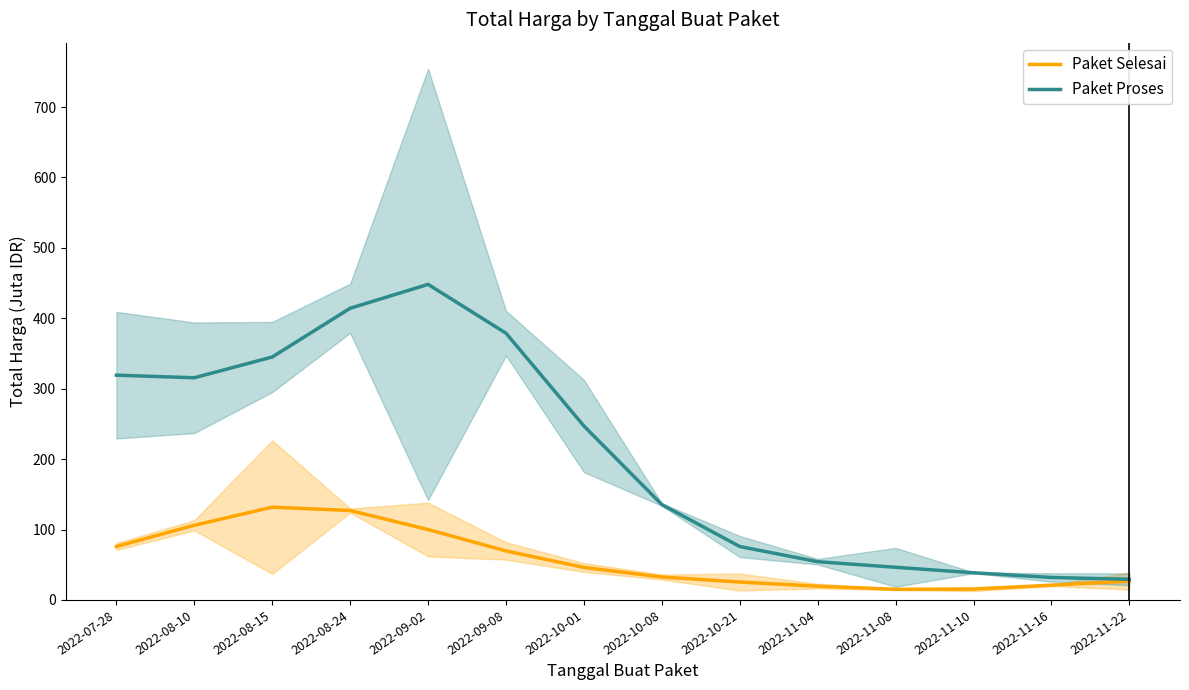

Reading left to right, what are all the values shown in this chart?

Paket Selesai: 2022-07-28=75.9	2022-08-10=106.0	2022-08-15=131.7	2022-08-24=127.0	2022-09-02=100.0	2022-09-08=69.6	2022-10-01=46.1	2022-10-08=32.5	2022-10-21=25.4	2022-11-04=19.5	2022-11-08=15.1	2022-11-10=15.4	2022-11-16=20.9	2022-11-22=26.8
Paket Proses: 2022-07-28=319.2	2022-08-10=315.5	2022-08-15=345.0	2022-08-24=414.2	2022-09-02=448.1	2022-09-08=378.8	2022-10-01=247.0	2022-10-08=135.4	2022-10-21=75.9	2022-11-04=54.3	2022-11-08=46.4	2022-11-10=38.6	2022-11-16=31.9	2022-11-22=29.3